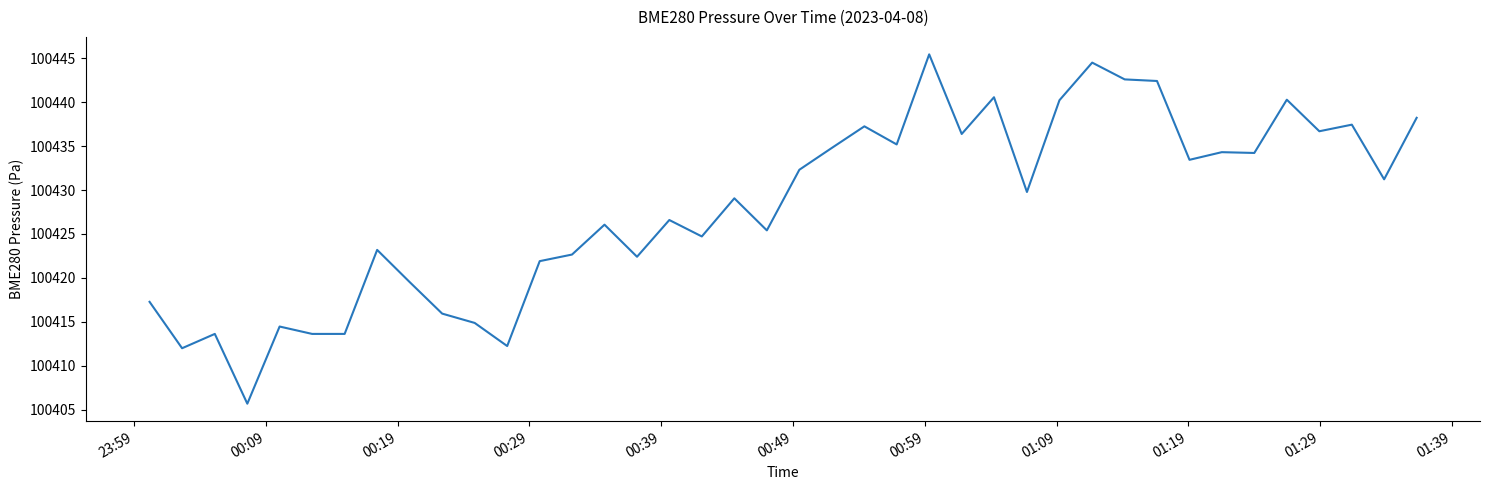

How many lines are shown in the chart?

1